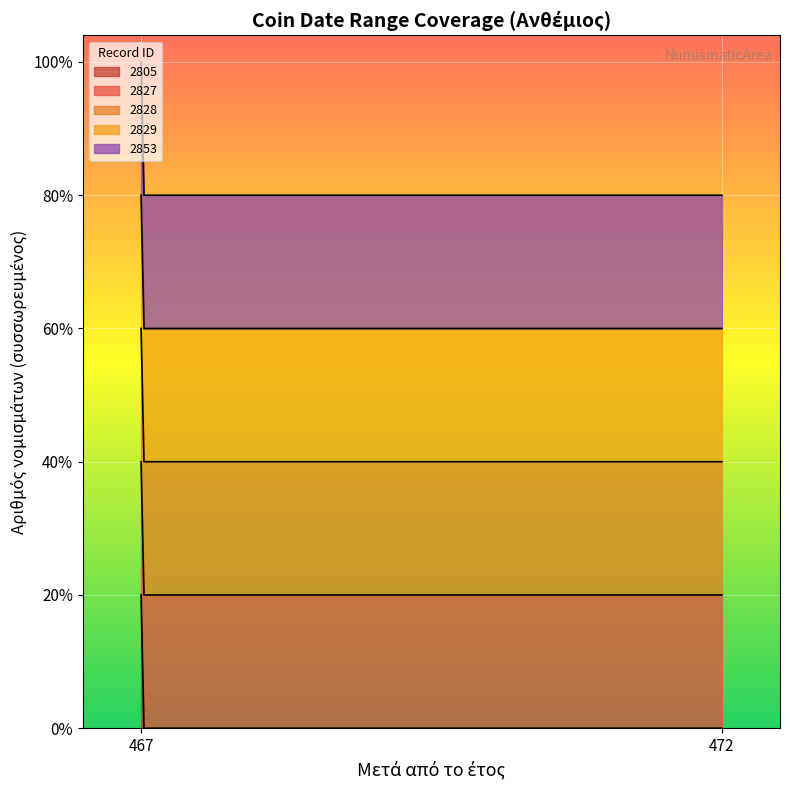

Which category has the lowest value across all series?

467